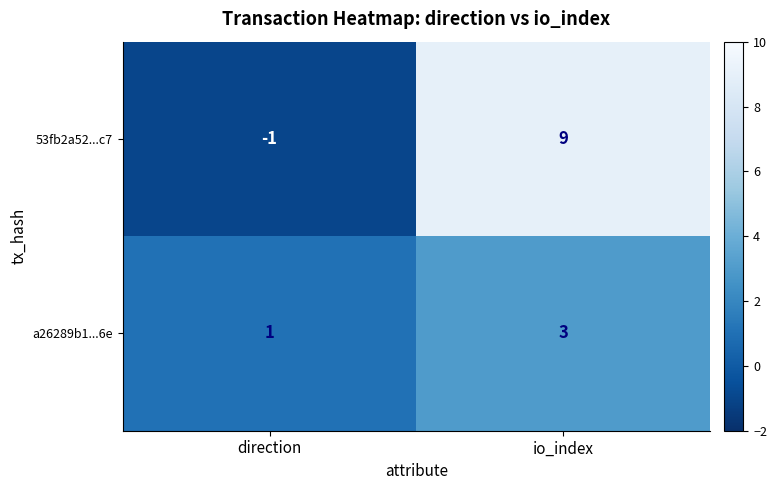

What is the smallest value displayed?

-1